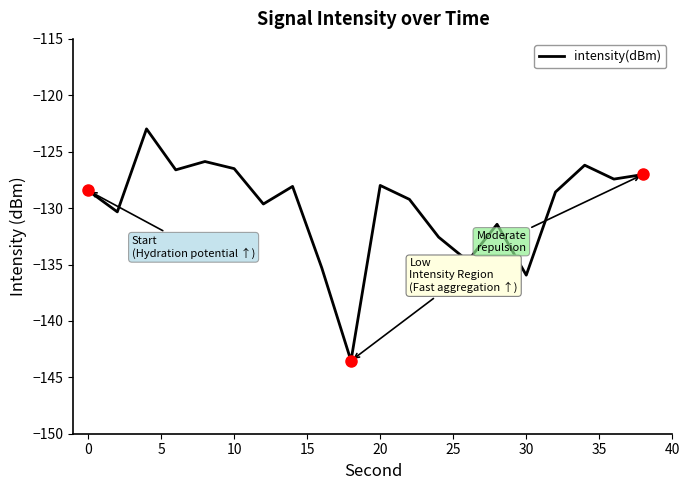

What is the minimum value shown in the chart?

-143.5